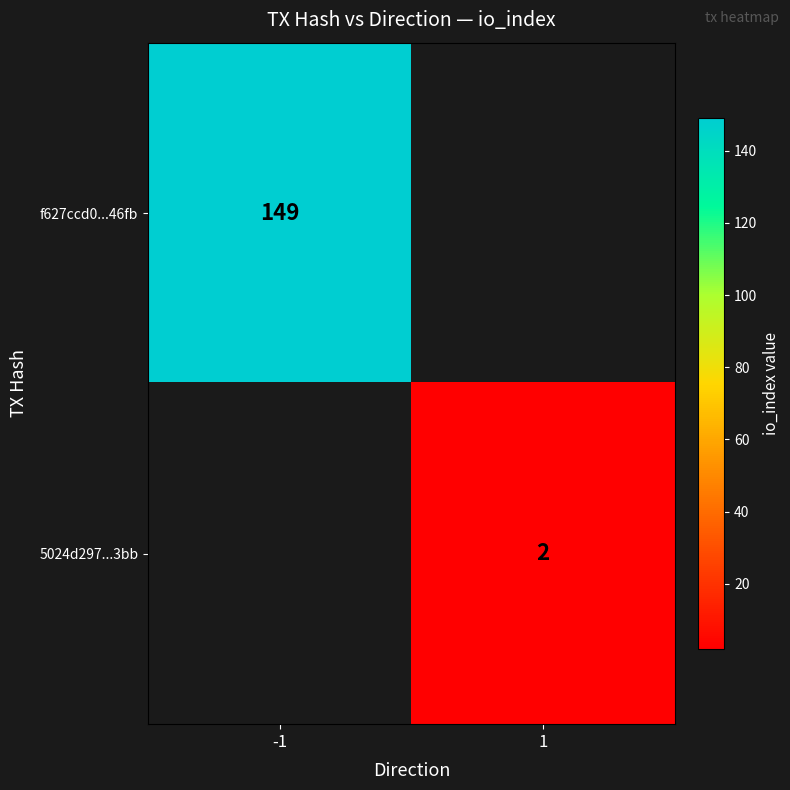

Is the value of 5024d297...3bb at 1 greater than the value of f627ccd0...46fb at -1?

No